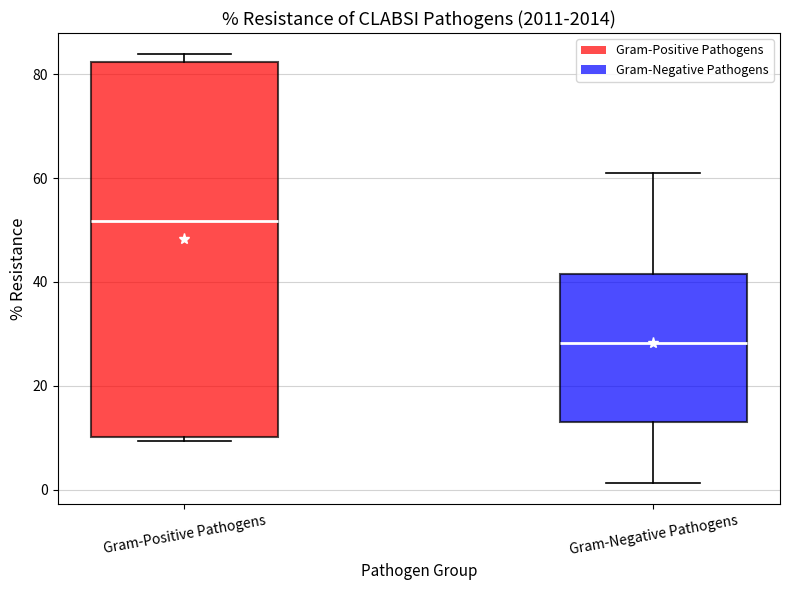

Comparing the boxes themselves (not the whiskers), which one is the tallest?

Gram-Positive Pathogens